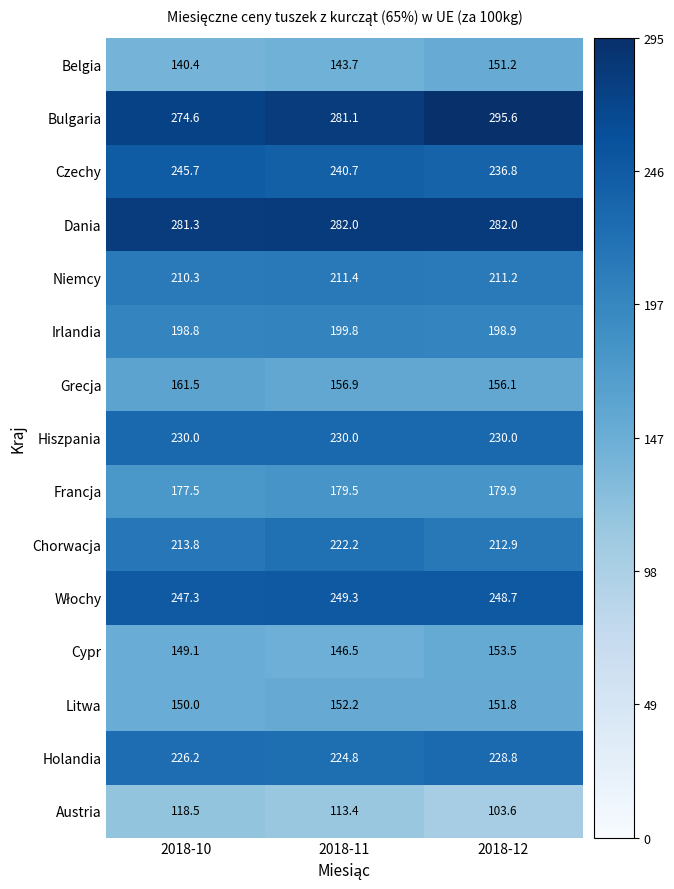

Is it true that Litwa equals 150.0 at 2018-10?

True